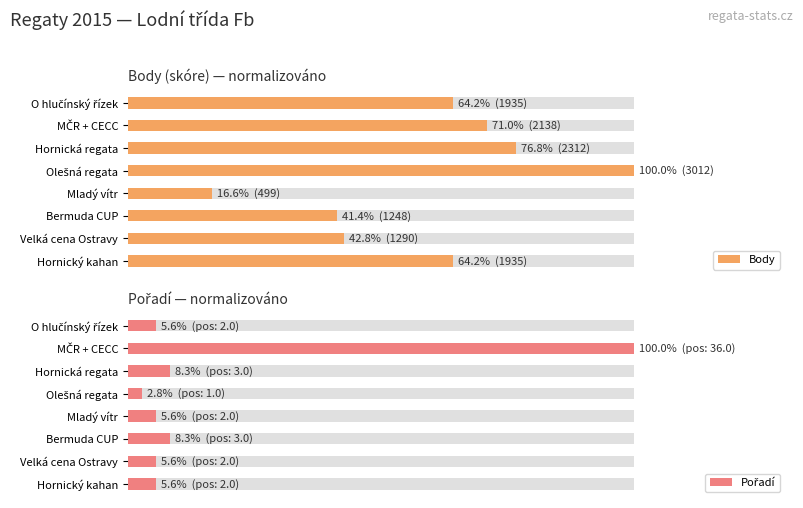

At how many categories does at least one series exceed 43?

5